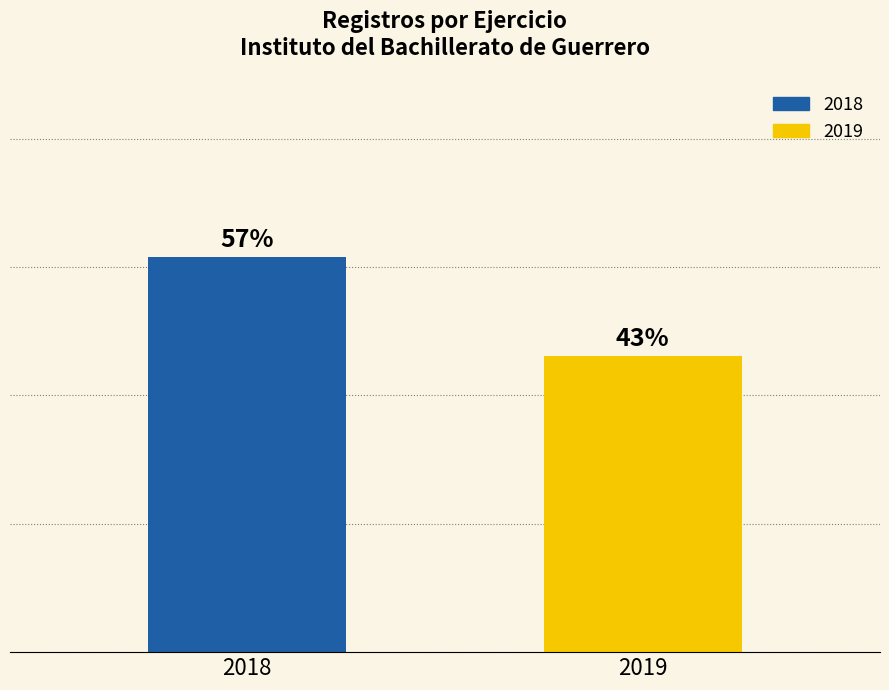

Is it true that the value at 2019 is 3?

True